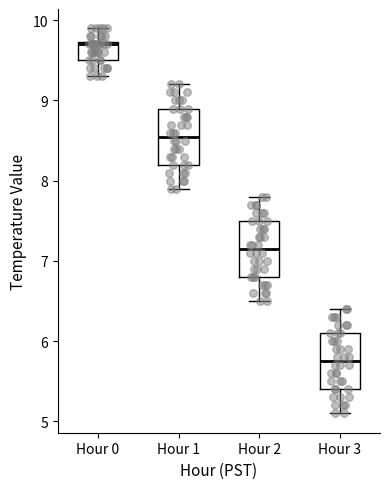

Which box's median line is the lowest?

Hour 3